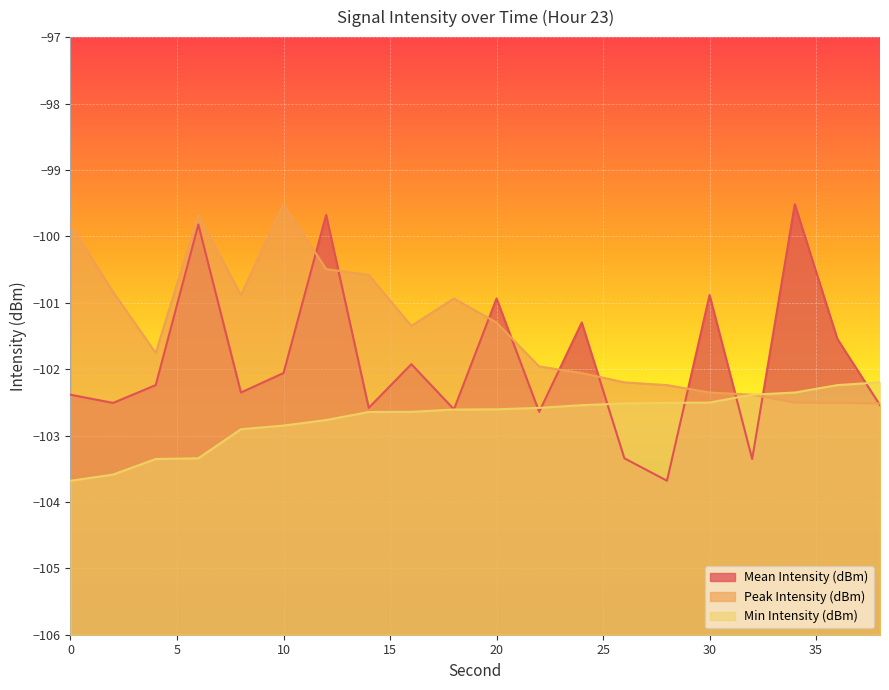

What is the value of the Mean Intensity (dBm) point at the 17th from the left?

-103.4